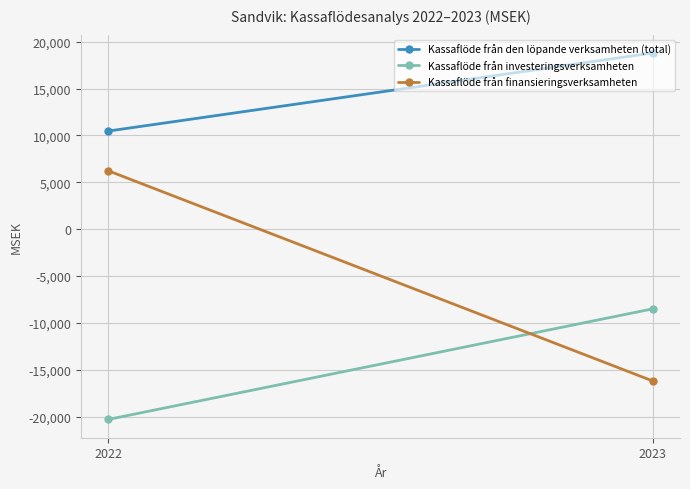

What is the sum of all Kassaflöde från investeringsverksamheten values?

-28809